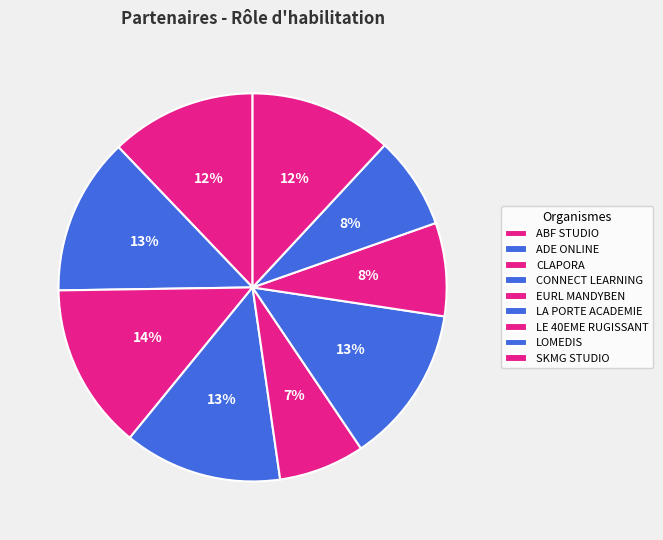

To the nearest percent, what is the combined percentage of EURL MANDYBEN and ABF STUDIO?

19%